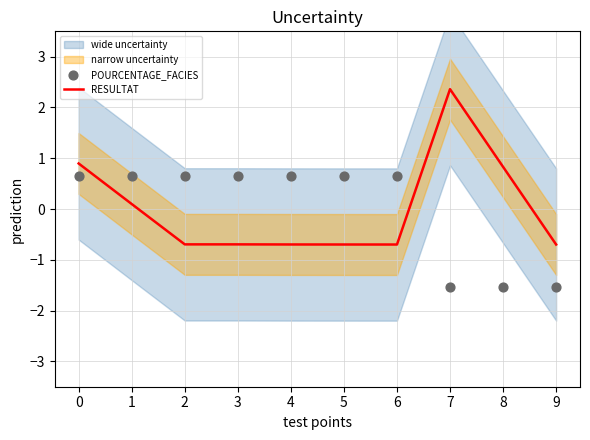

Which series contains the lowest Y value?

POURCENTAGE_FACIES